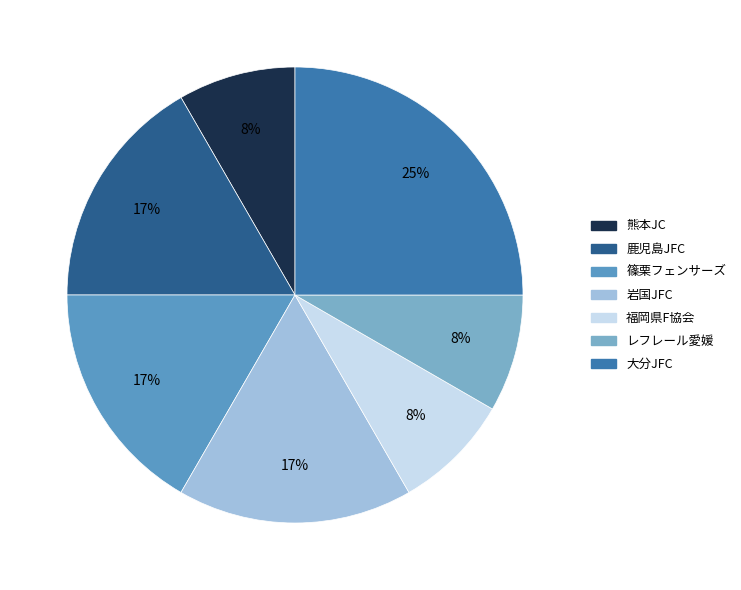

Which slice is the smallest?

熊本JC